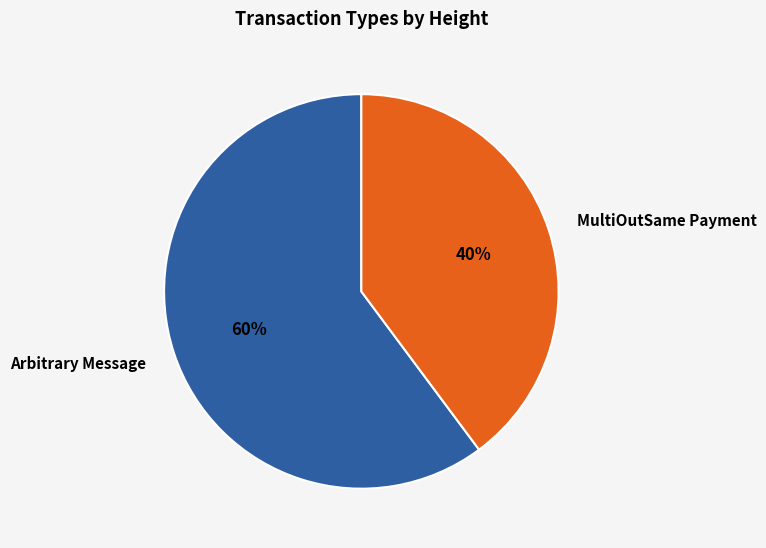

How many slices are in this pie chart?

2